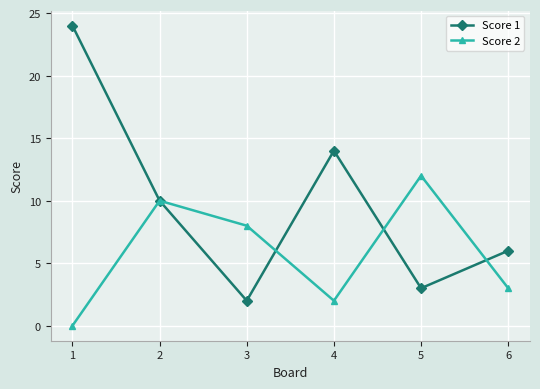

List the series in order of their overall mean, lowest first.

Score 2, Score 1